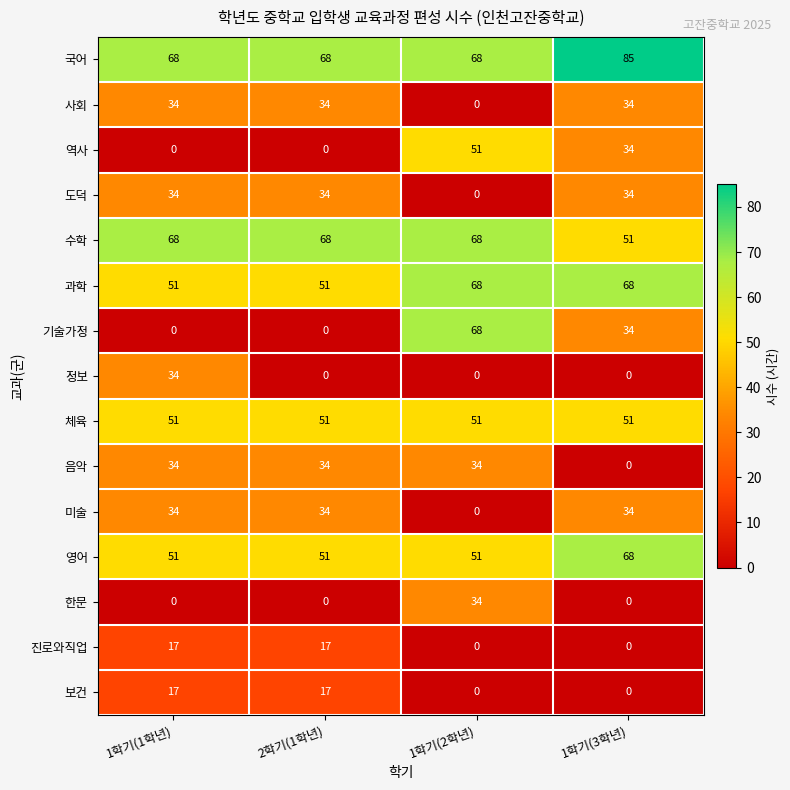

What is the average value of the 체육 series?

51